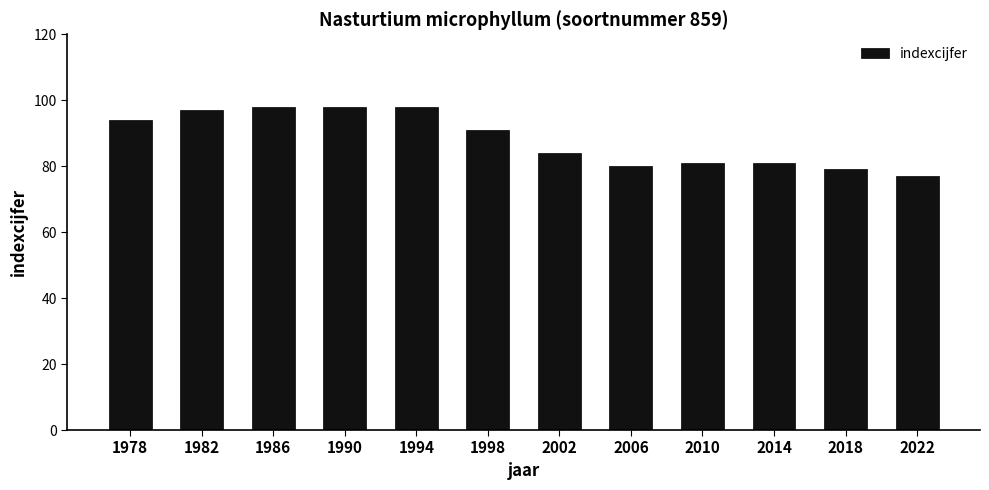

Does the chart contain stacked bars?

No